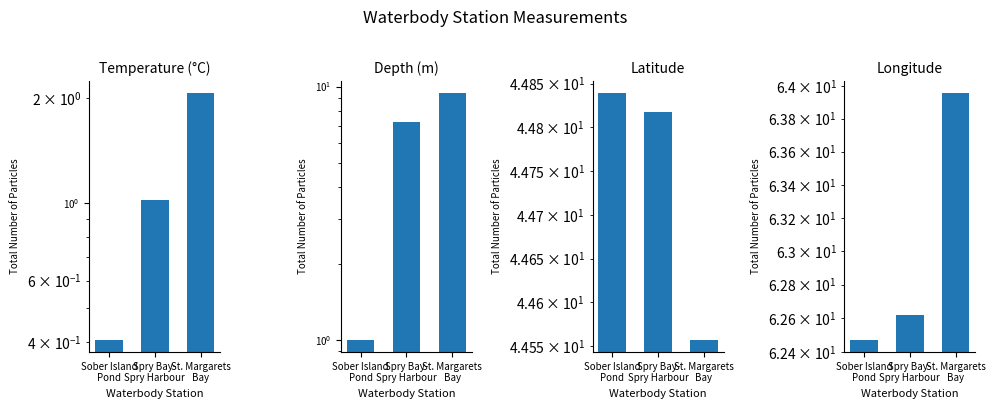

What is the difference between the highest and lowest values at Sober Island
Pond?

62.1